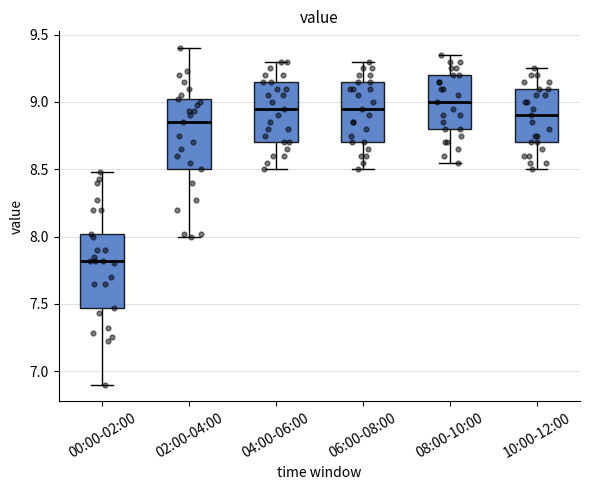

Reading left to right, transcribe this box plot: for each box, give where its median line is, the range the box spans, and where its two whiskers end, as read against the y-axis. The values are not printed on the chart, so give them approximately, as read against the axis.

00:00-02:00: median 7.80, box 7.45 to 8.00, whiskers 6.90 to 8.50
02:00-04:00: median 8.85, box 8.50 to 9.00, whiskers 8.00 to 9.40
04:00-06:00: median 8.95, box 8.70 to 9.15, whiskers 8.50 to 9.30
06:00-08:00: median 8.95, box 8.70 to 9.15, whiskers 8.50 to 9.30
08:00-10:00: median 9.00, box 8.80 to 9.20, whiskers 8.55 to 9.35
10:00-12:00: median 8.90, box 8.70 to 9.10, whiskers 8.50 to 9.25